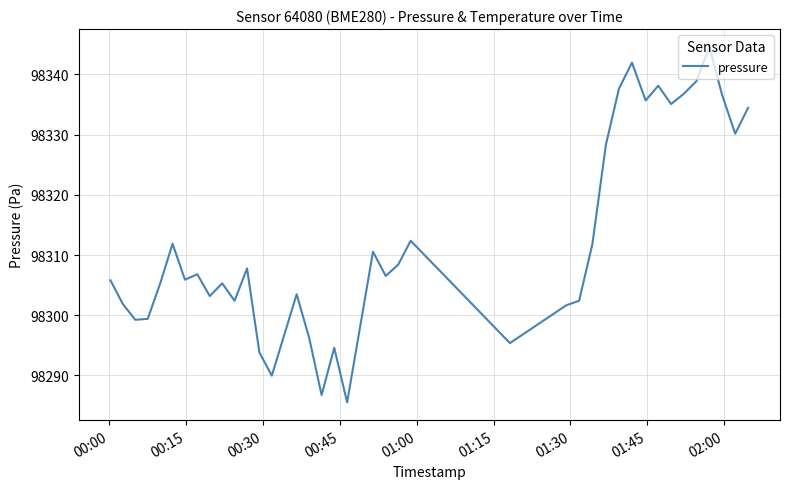

What is the difference between the maximum and minimum values?

59.1